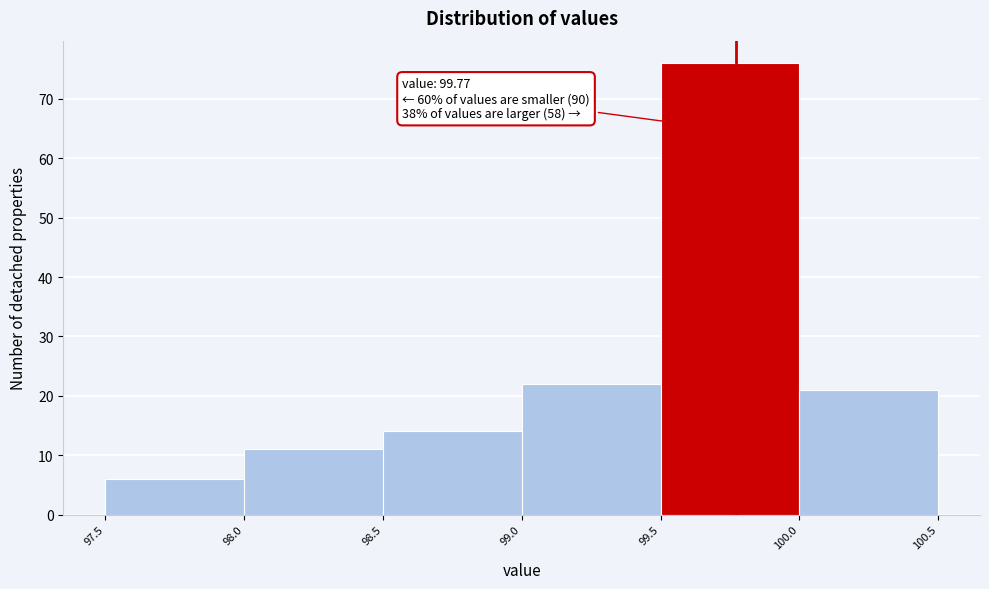

Which range on the x-axis has the tallest bar?

99.5 to 100.0